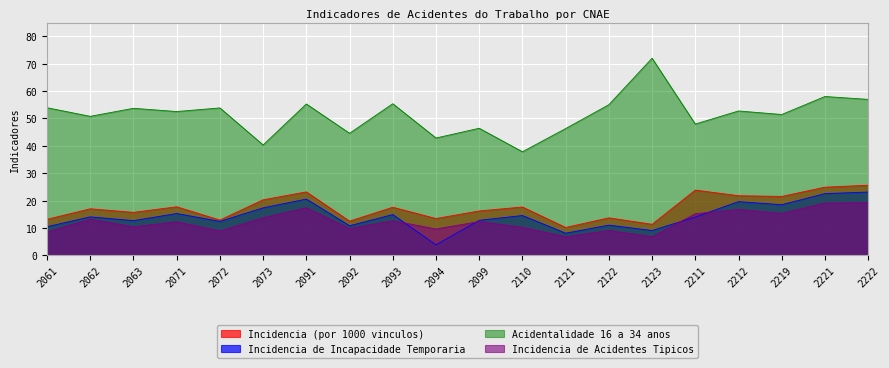

Reading left to right, extract all data points from this chart.

Incidencia (por 1000 vinculos): 13.2	17.0	15.7	17.7	12.9	20.3	23.2	12.5	17.6	13.4	16.2	17.7	10.2	13.7	11.3	23.8	21.8	21.5	24.9	25.6
Incidencia de Incapacidade Temporaria: 10.5	14.1	12.7	15.3	12.4	17.4	20.6	10.8	14.9	3.8	12.8	14.6	8.1	11.0	9.1	14.0	19.6	18.5	22.6	23.1
Acidentalidade 16 a 34 anos: 53.9	50.8	53.7	52.5	53.9	40.3	55.3	44.6	55.4	42.9	46.4	37.8	46.3	55.0	72.0	48.0	52.7	51.5	58.0	57.0
Incidencia de Acidentes Tipicos: 8.6	13.2	10.4	12.3	8.9	13.8	17.4	9.8	12.7	9.6	12.4	10.3	6.8	9.1	6.8	15.2	16.8	15.3	19.1	19.2